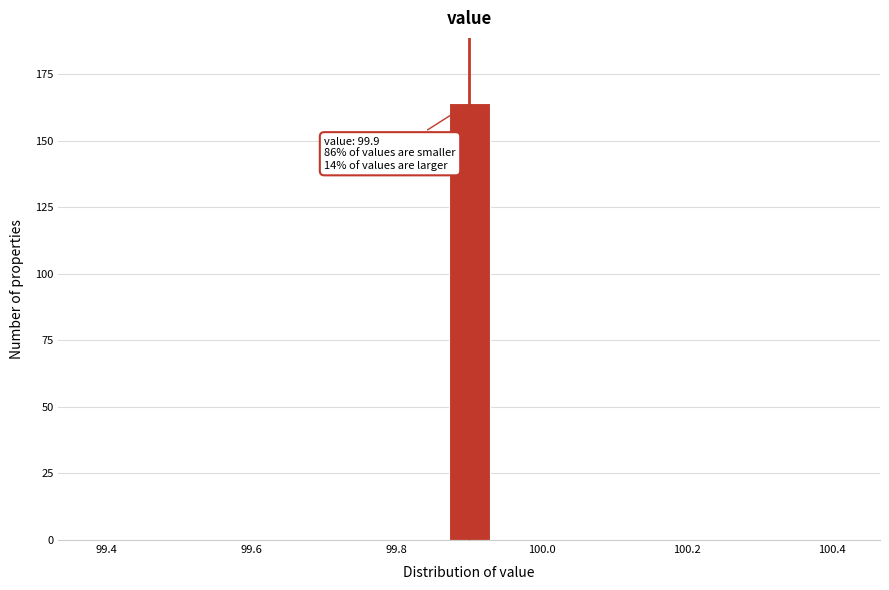

Read against the x-axis, roughly where is the centre of the tallest bar?

99.90